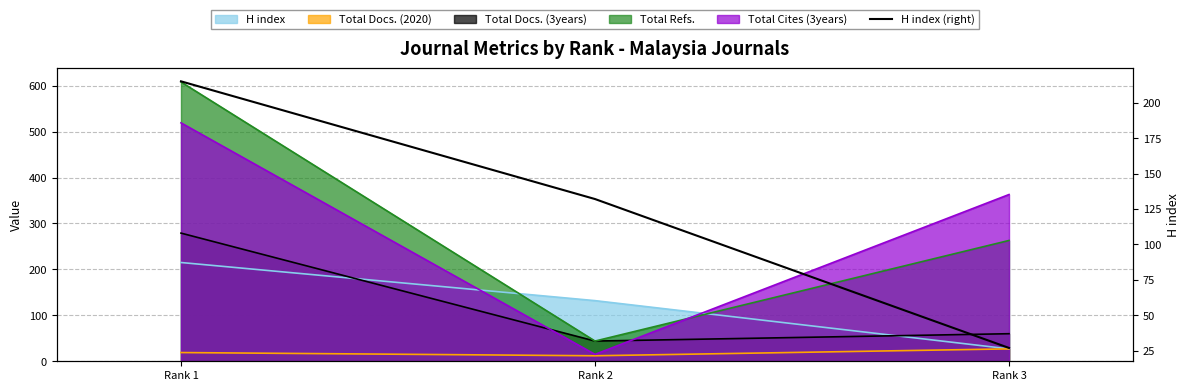

What is the difference between the maximum and minimum values?

188